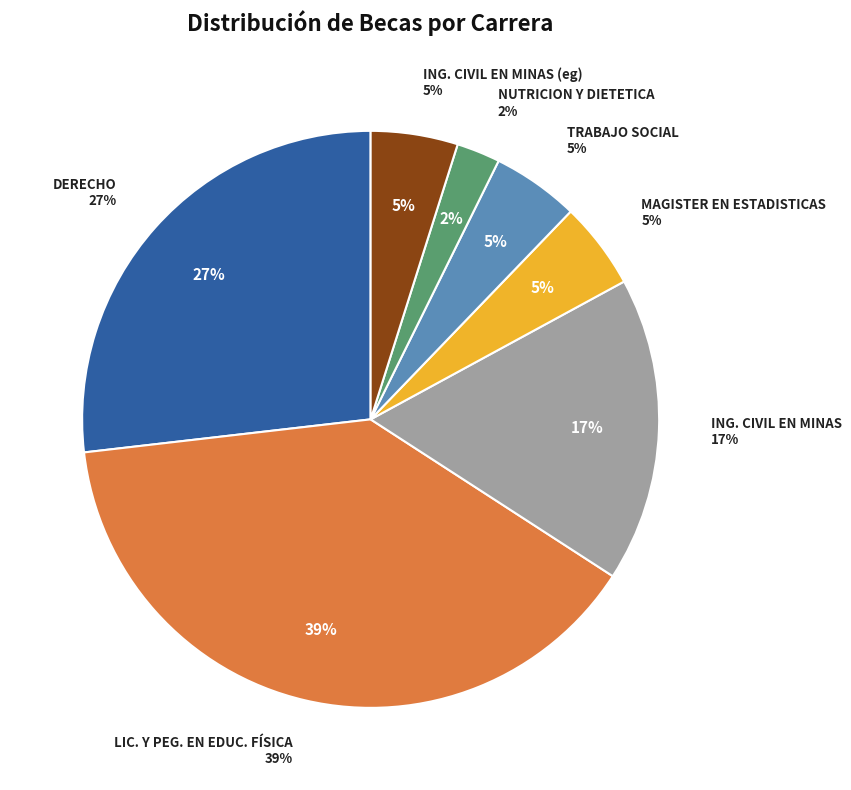

Combined, do ING. CIVIL EN MINAS (eg) and MAGISTER EN ESTADISTICAS account for over 50%?

No